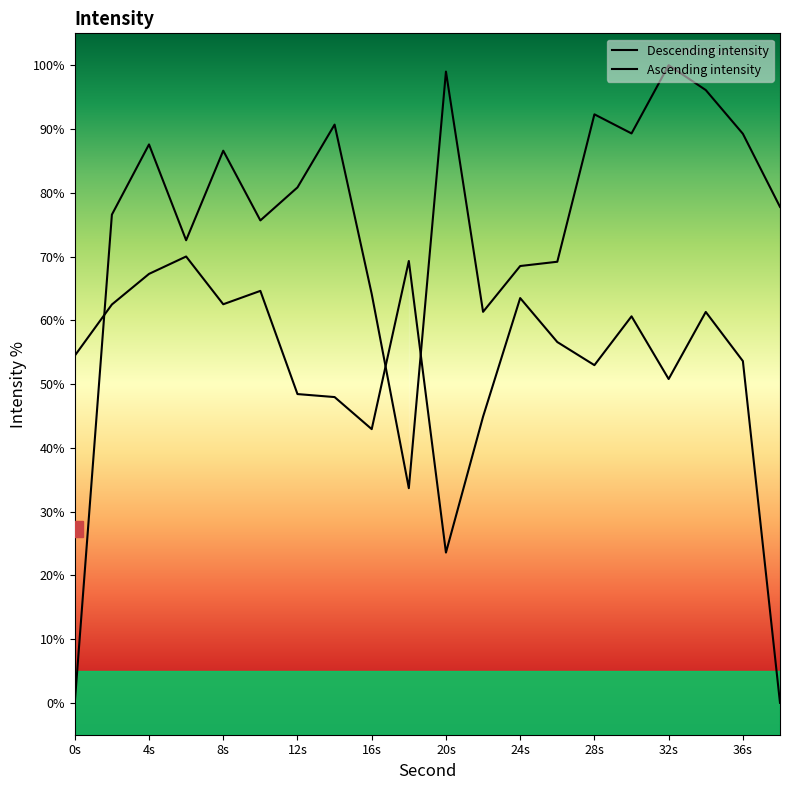

Does the chart have visible grid lines?

No